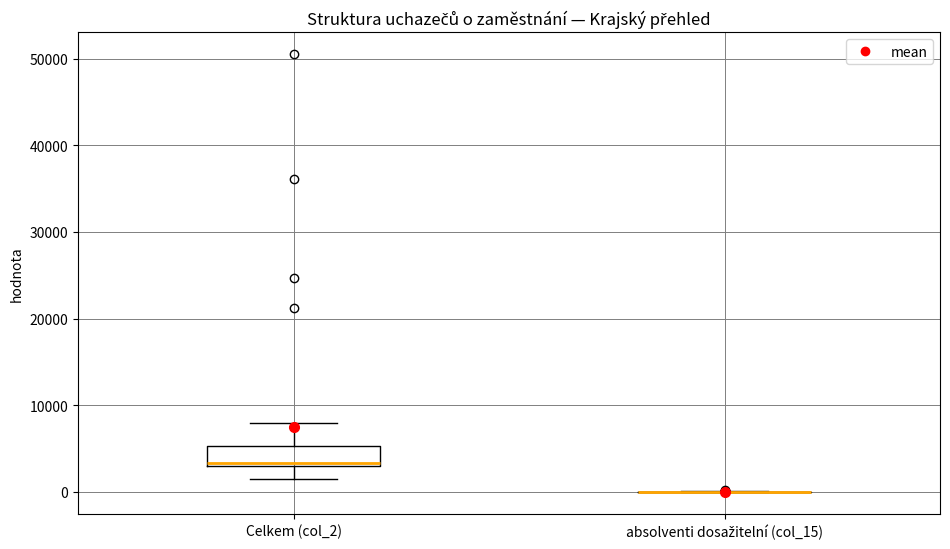

Comparing the boxes themselves (not the whiskers), which one is the tallest?

Celkem (col_2)